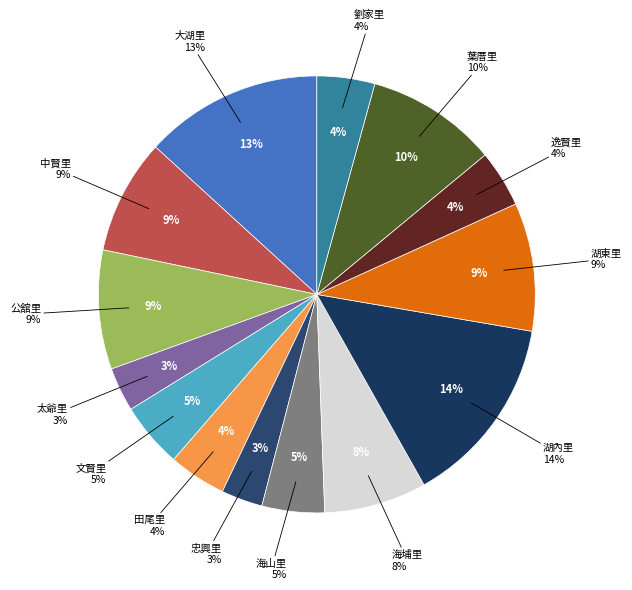

Is it true that 湖內里 is 14% of the pie?

True